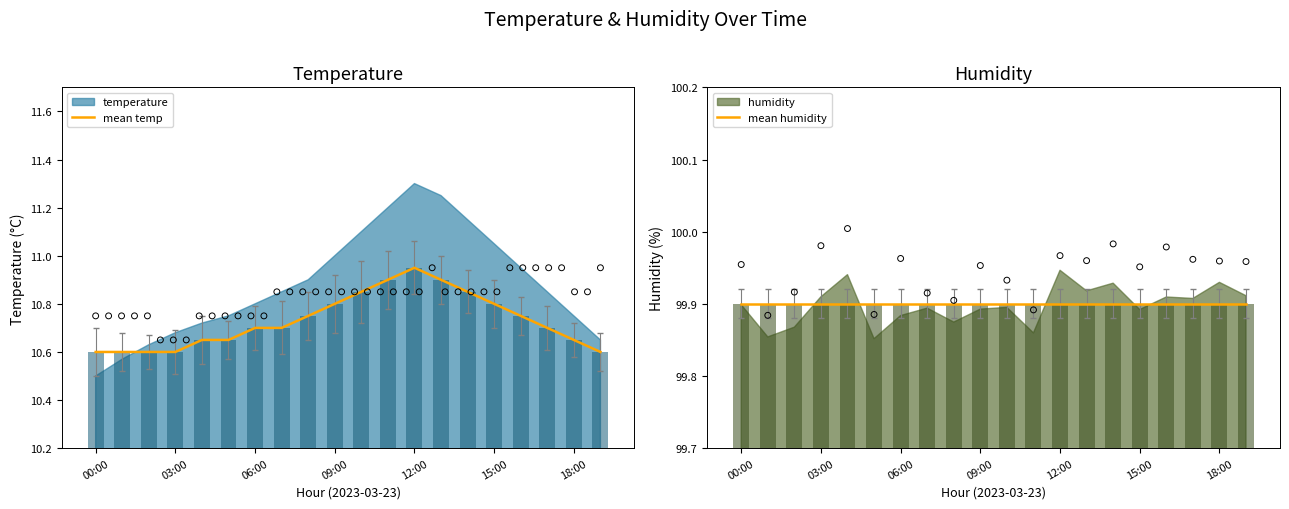

Which series has the largest total across all categories?

mean humidity